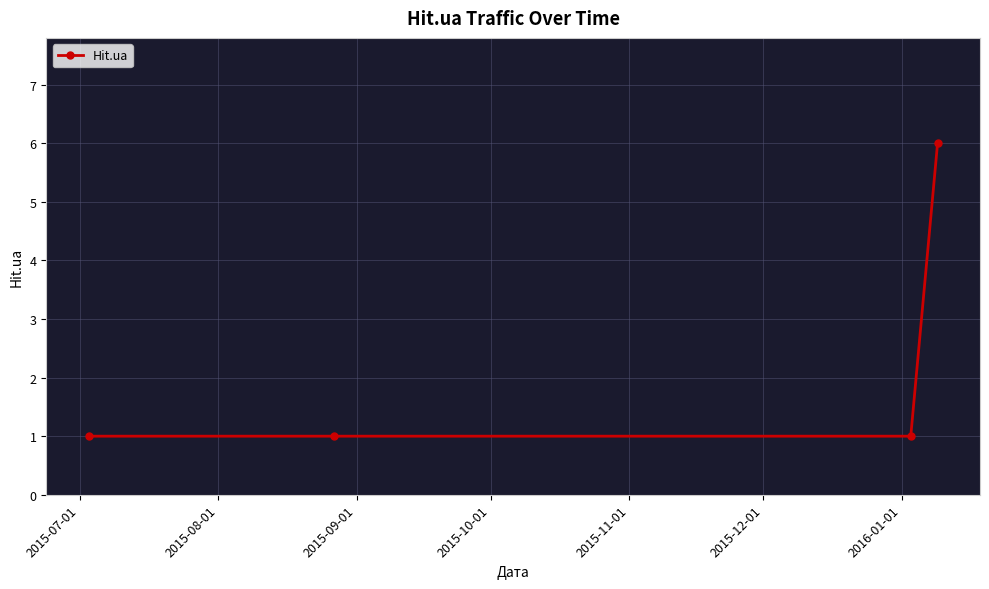

What is the difference between the maximum and minimum values?

5